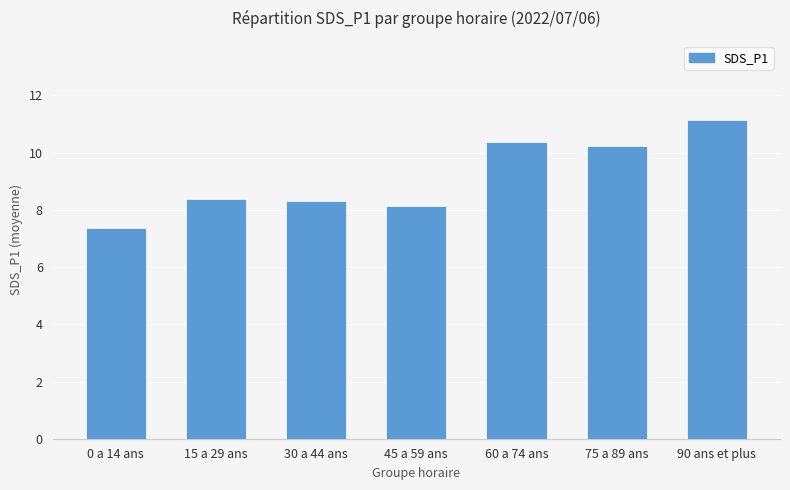

What position from the left is 90 ans et plus?

7